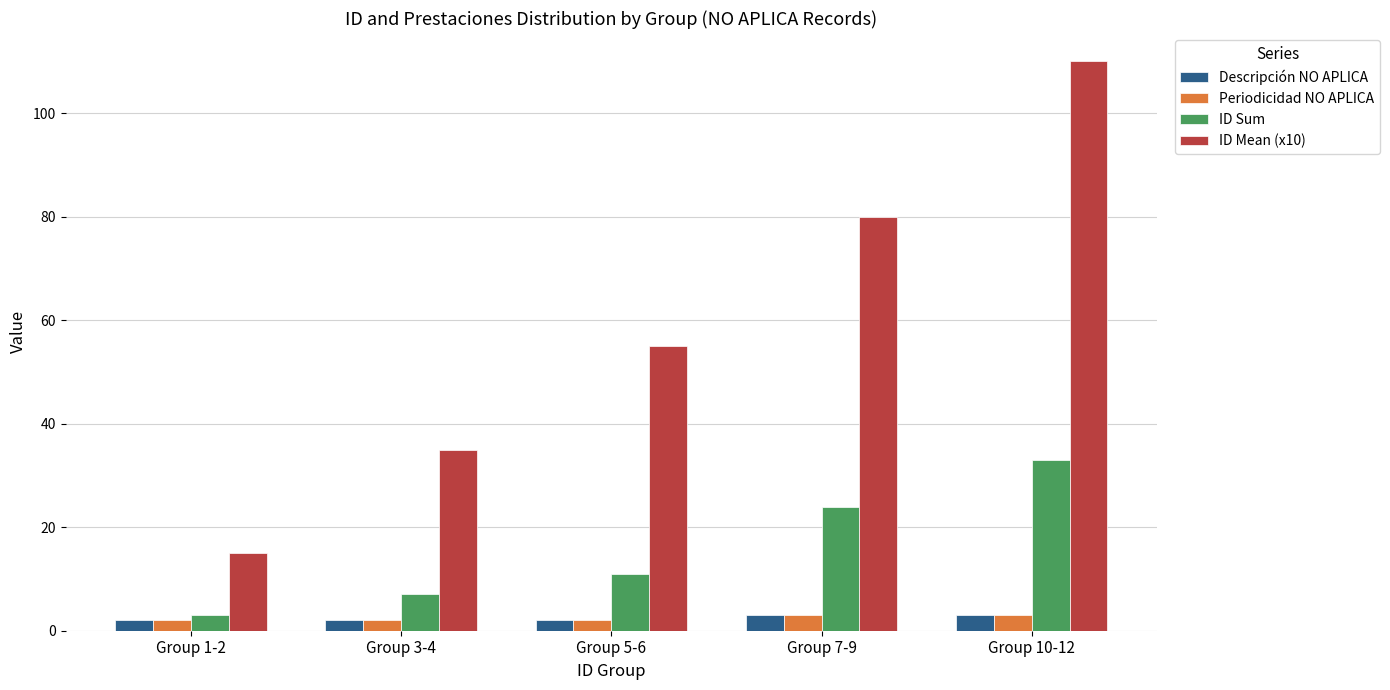

Count the number of categories in the chart.

5